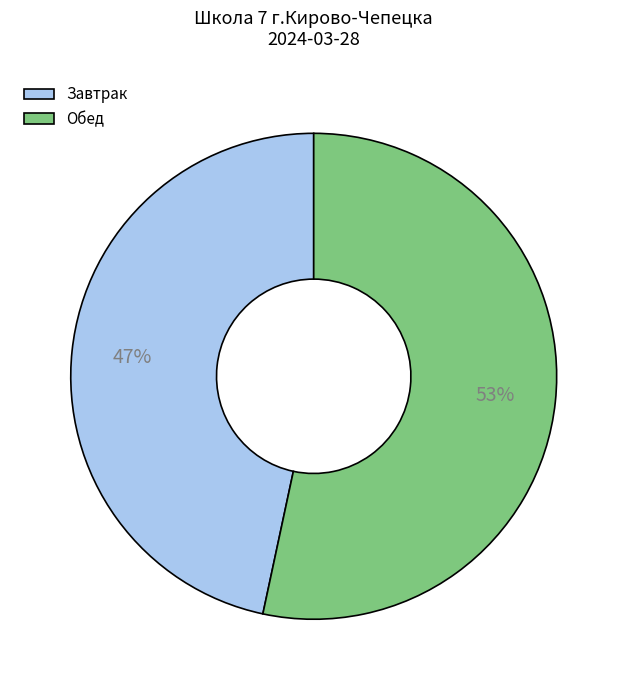

Count the number of slices in the pie.

2